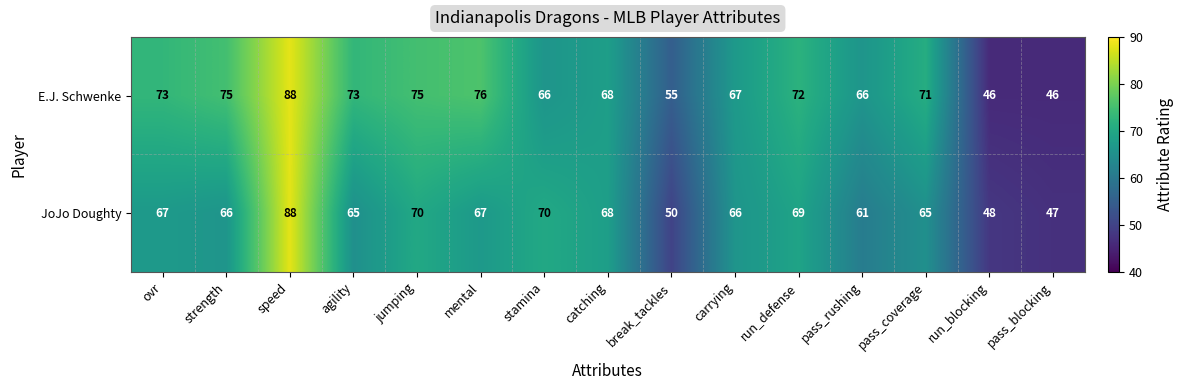

List the series in order of their overall mean, lowest first.

JoJo Doughty, E.J. Schwenke